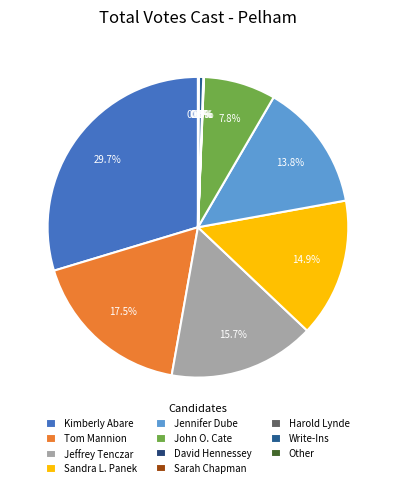

Do Write-Ins and David Hennessey together represent more than half of the pie?

No